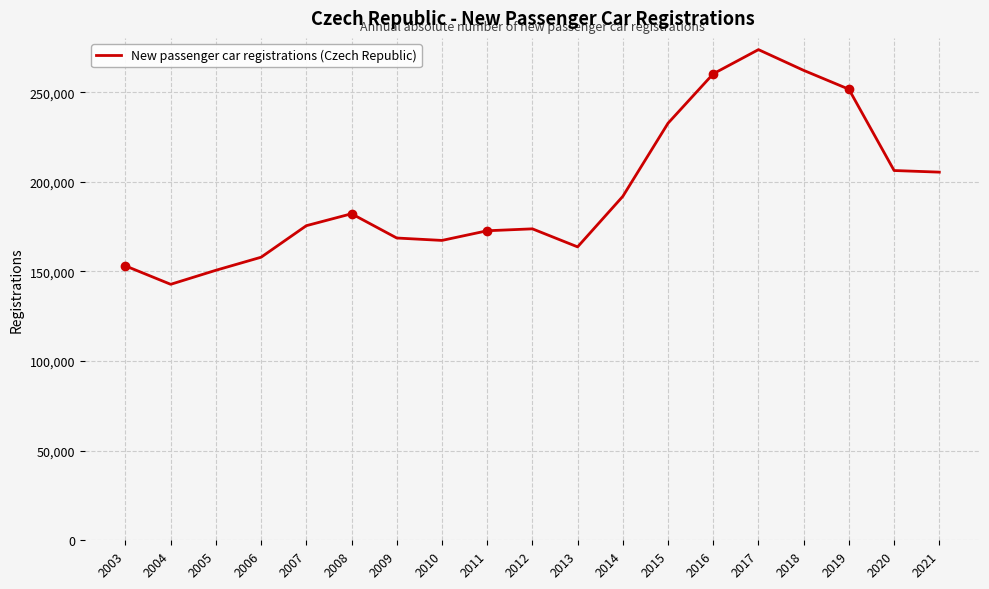

What is the greatest value displayed?

273817